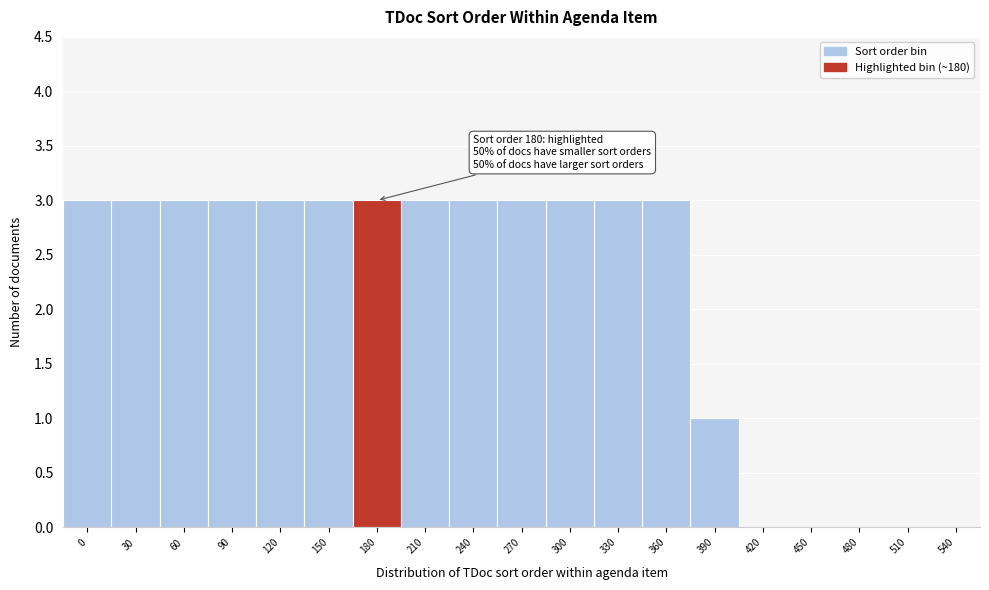

Reading left to right, extract all data points from this chart.

0=3	30=3	60=3	90=3	120=3	150=3	180=3	210=3	240=3	270=3	300=3	330=3	360=3	390=1	420=0	450=0	480=0	510=0	540=0